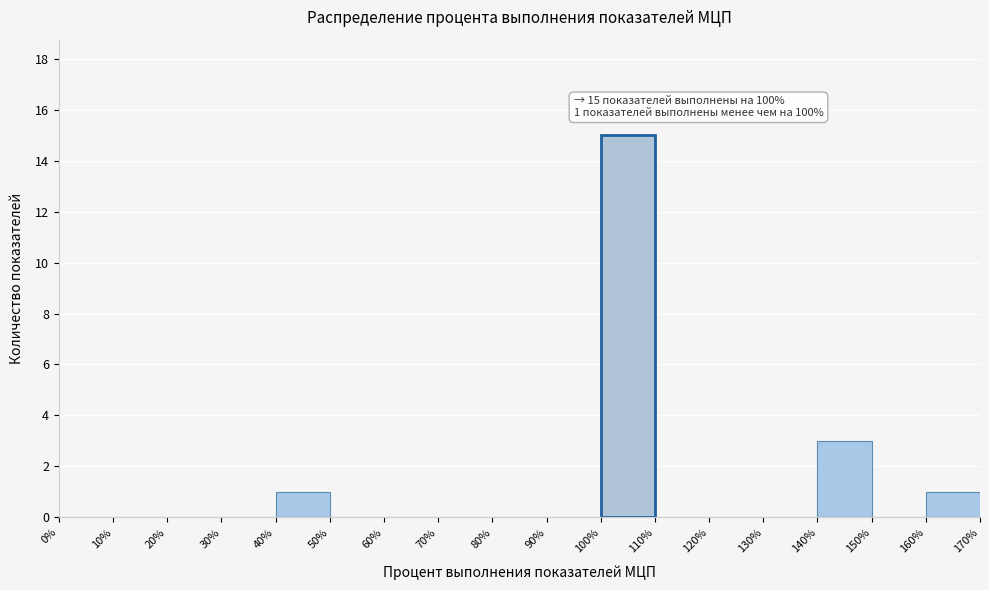

Which range on the x-axis has the tallest bar?

100% to 110%